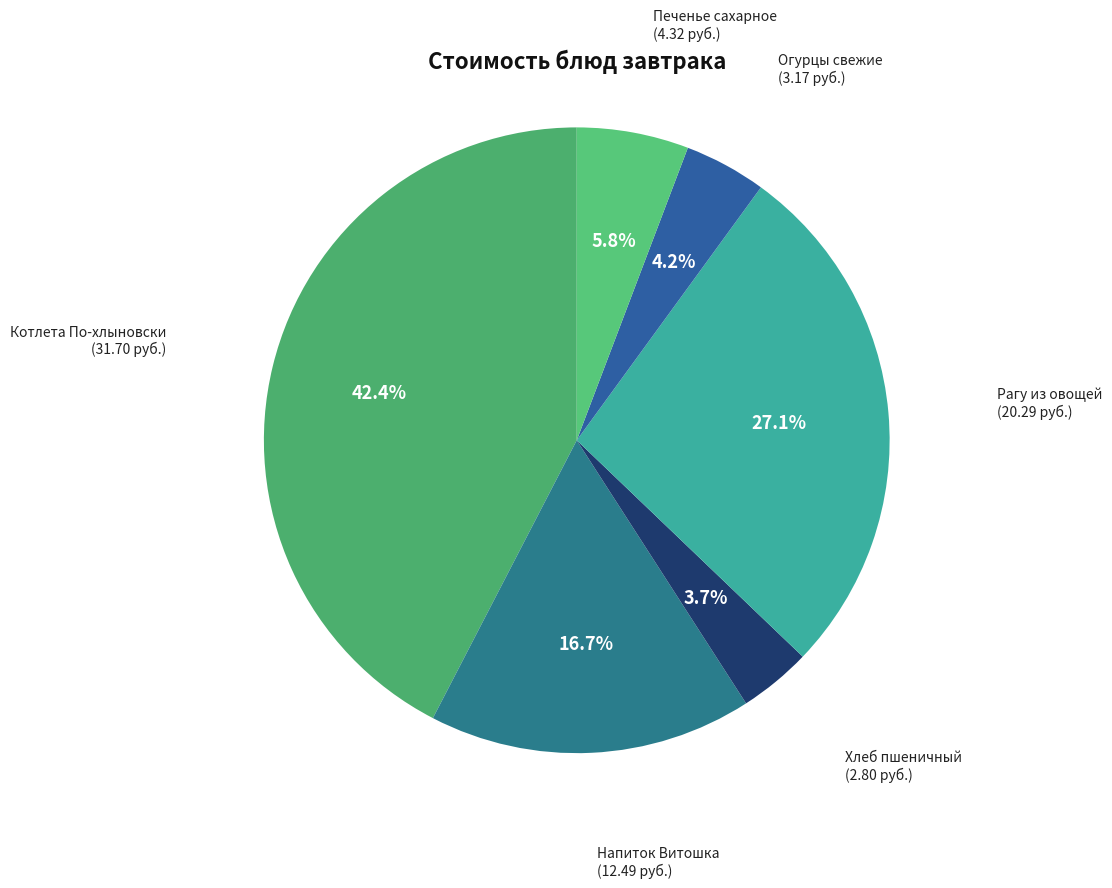

Which slice is the largest?

Котлета По-хлыновски